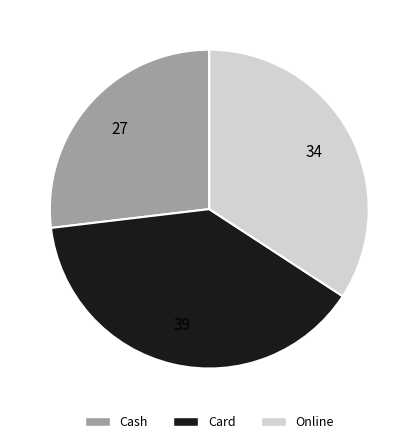

Which slice is the largest?

Card